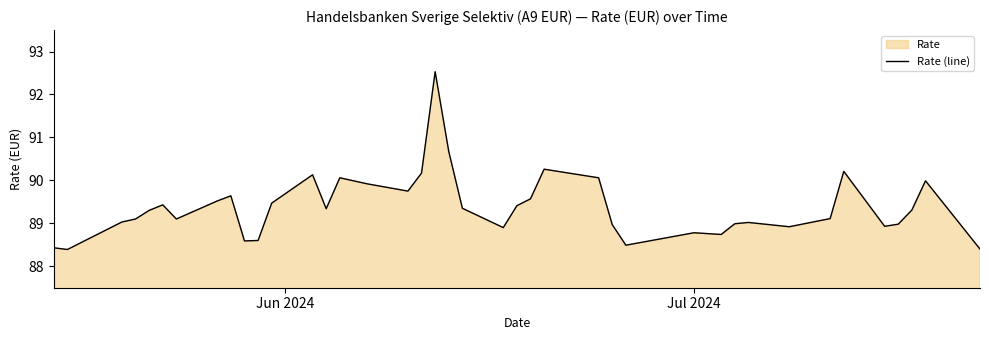

What is the greatest value displayed?

92.5